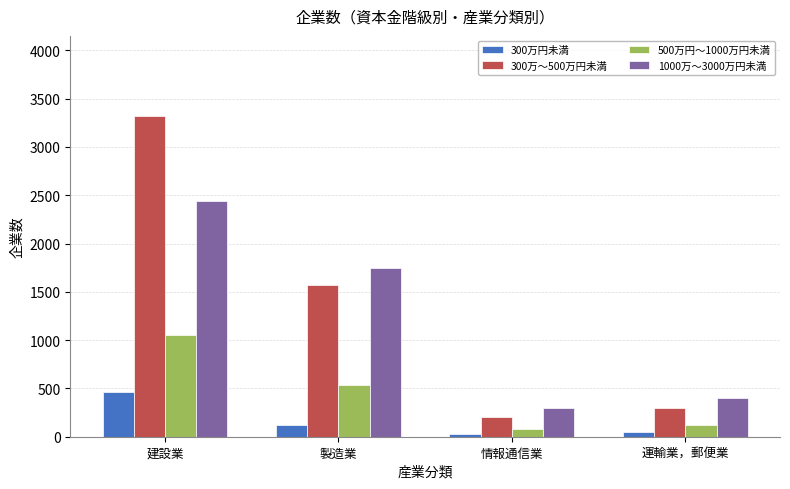

Does the chart contain stacked bars?

No